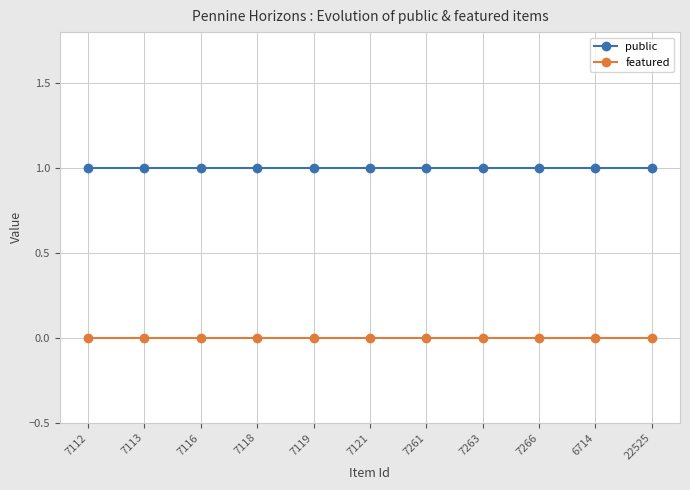

Does the chart have visible grid lines?

Yes